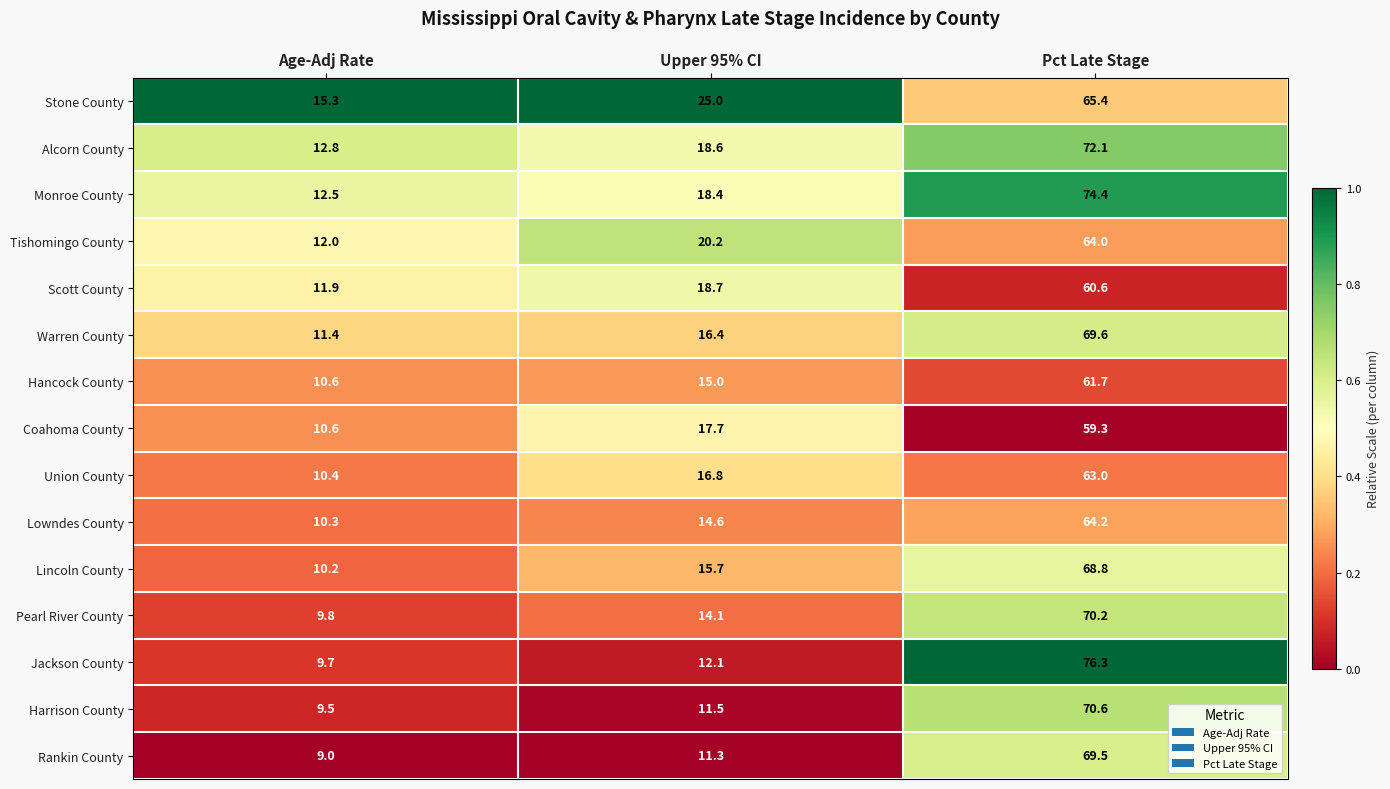

Which series has the largest total across all categories?

Stone County